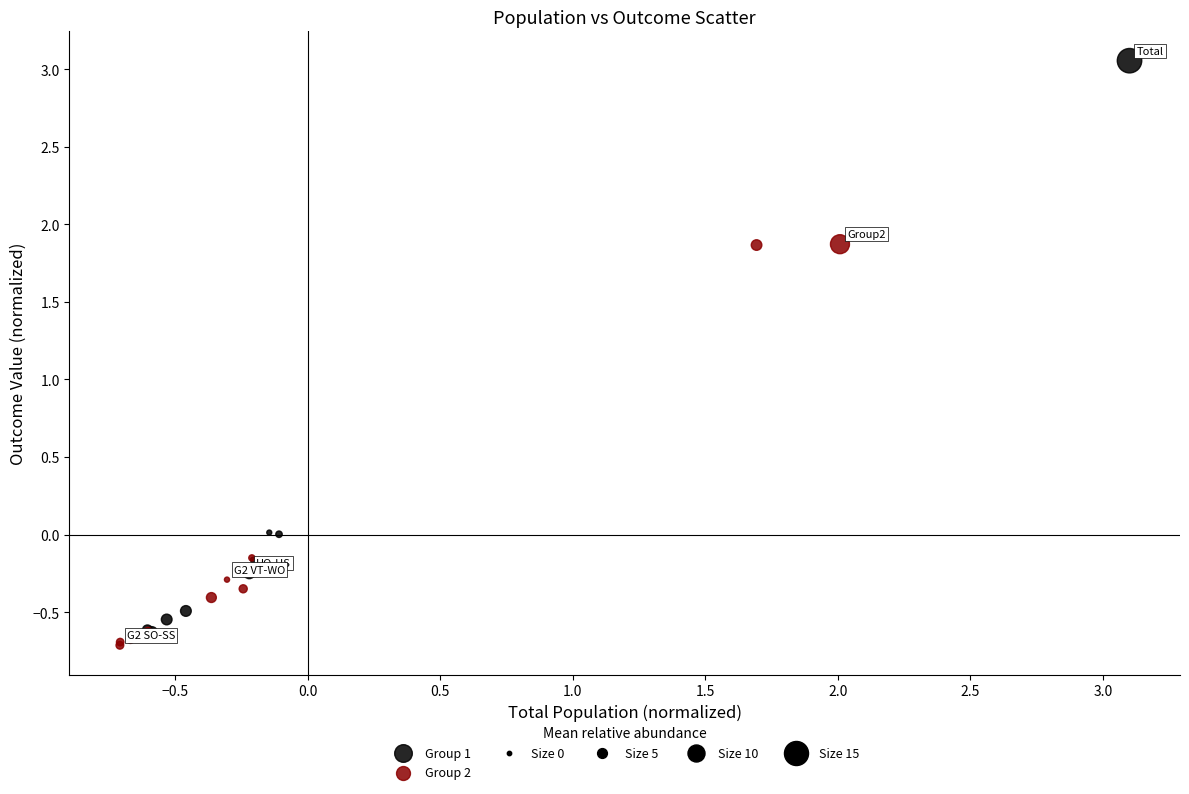

Which series reaches the maximum Y coordinate?

Group 1